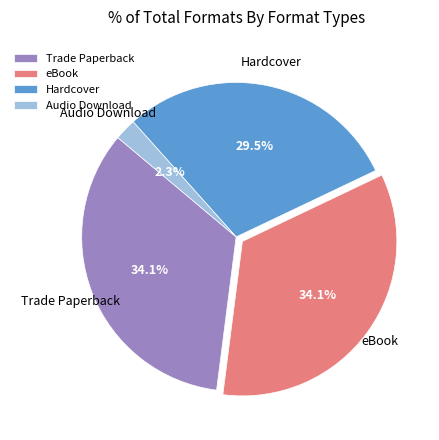

How many slices are in this pie chart?

4